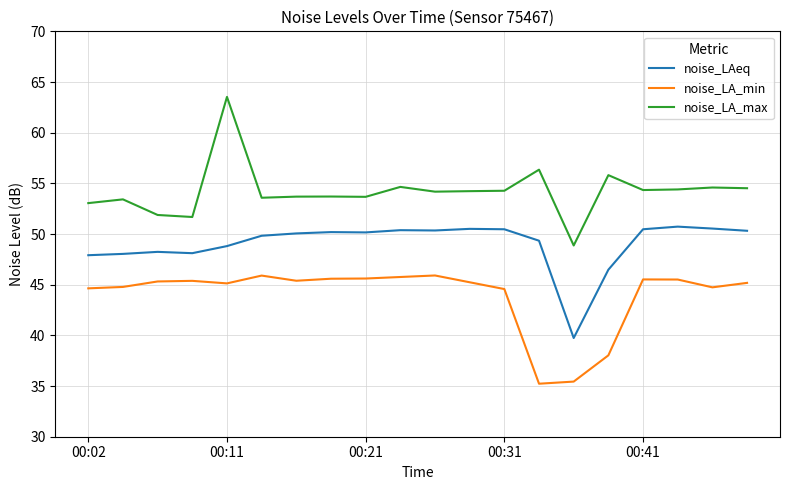

What is the highest value of the noise_LA_max series?

63.5